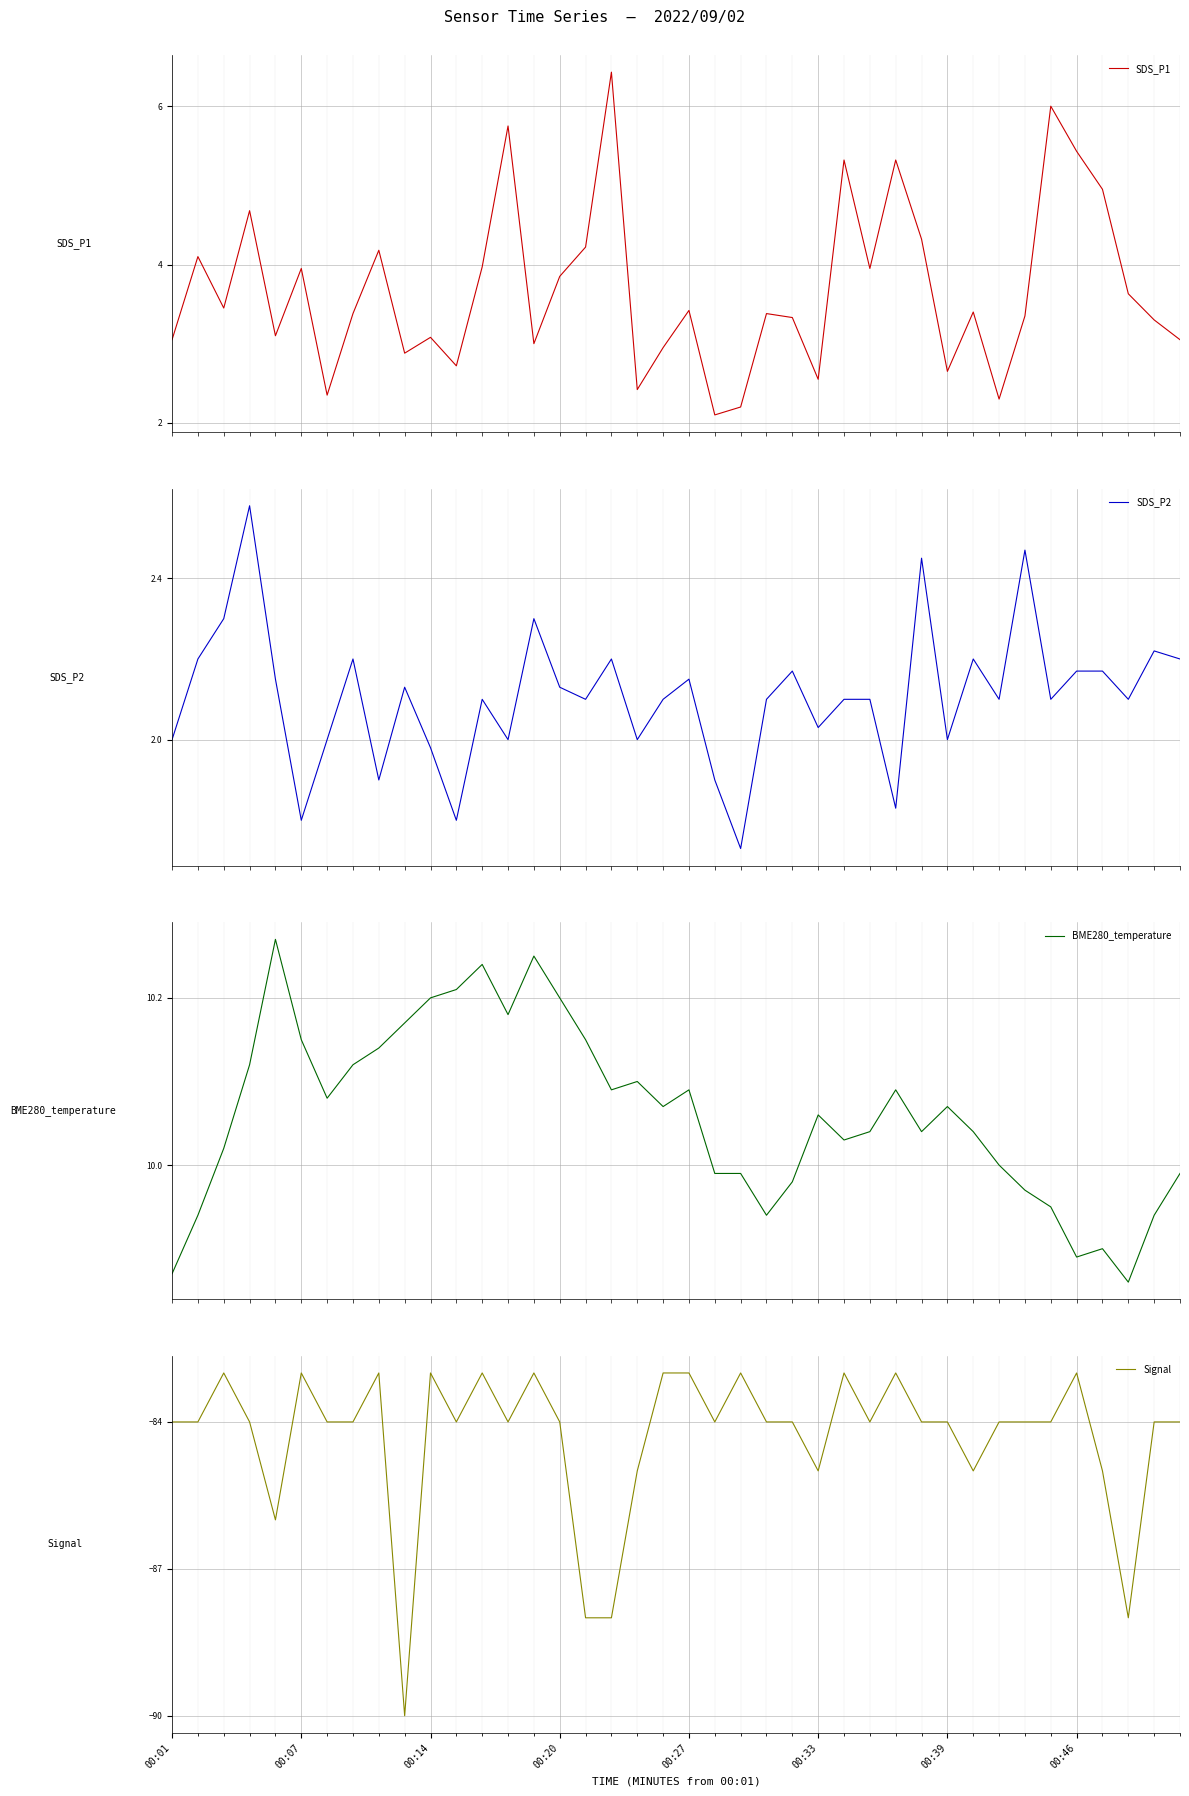

In Signal, how many points are higher than both neighbors (excluding endpoints)?

10